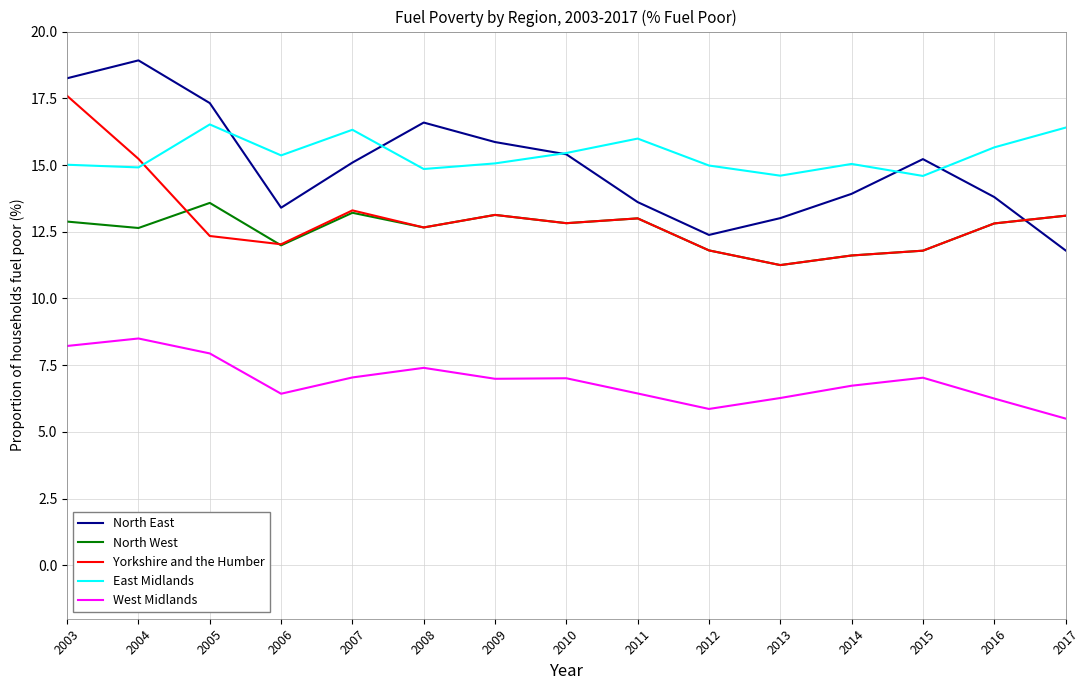

What is the sum of all North West values?

188.3